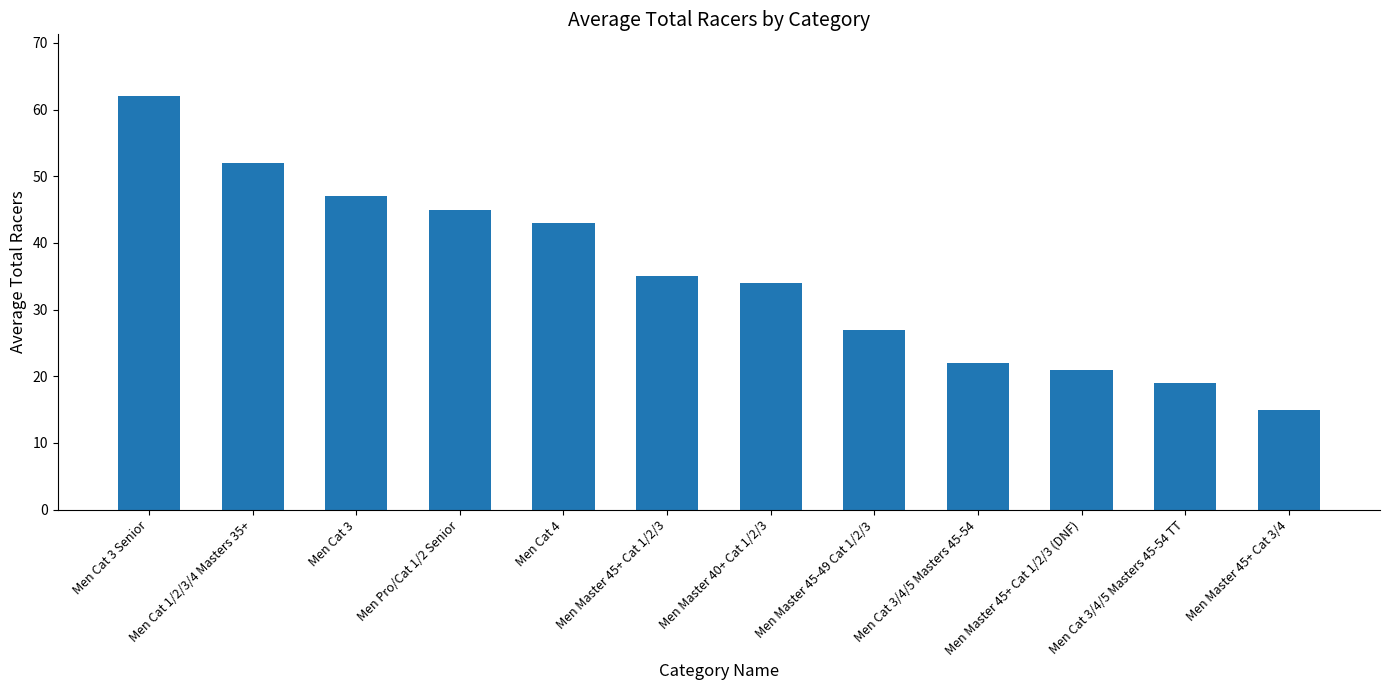

List the labels in order of value, smallest first.

Men Master 45+ Cat 3/4, Men Cat 3/4/5 Masters 45-54 TT, Men Master 45+ Cat 1/2/3 (DNF), Men Cat 3/4/5 Masters 45-54, Men Master 45-49 Cat 1/2/3, Men Master 40+ Cat 1/2/3, Men Master 45+ Cat 1/2/3, Men Cat 4, Men Pro/Cat 1/2 Senior, Men Cat 3, Men Cat 1/2/3/4 Masters 35+, Men Cat 3 Senior